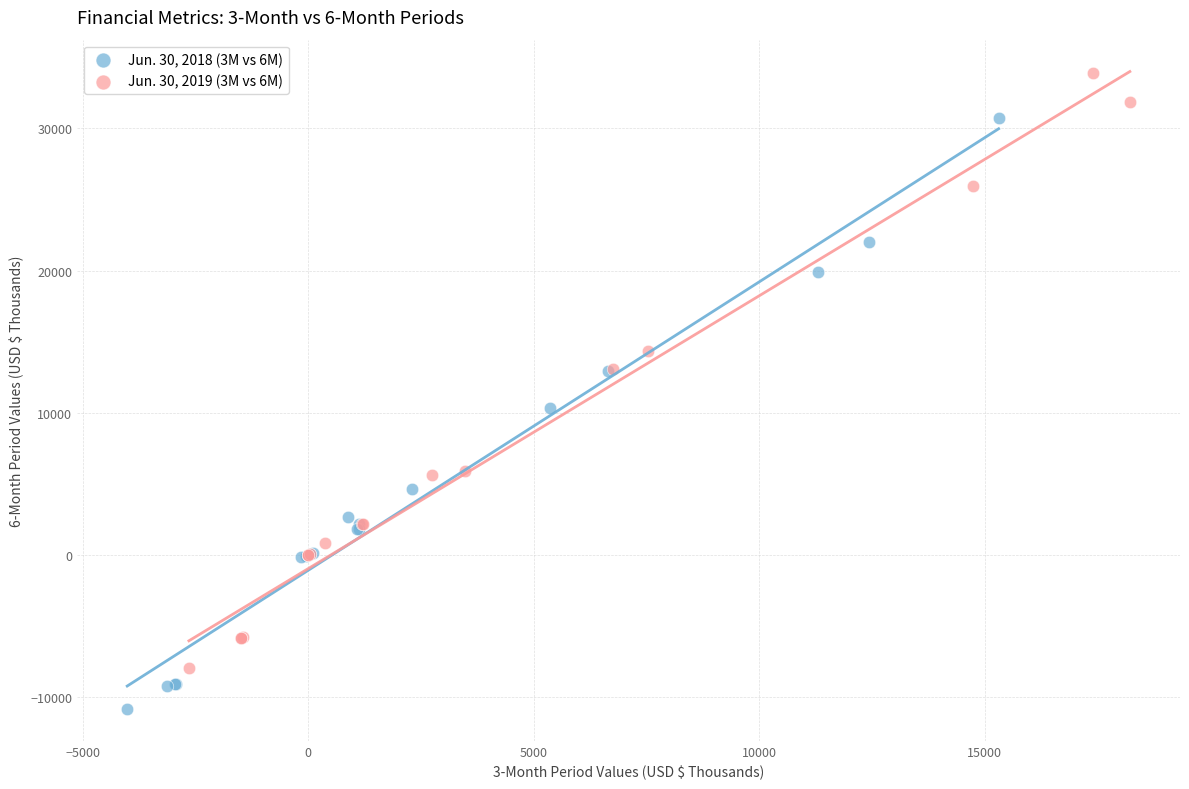

Which series reaches the maximum Y coordinate?

Jun. 30, 2019 (3M vs 6M)